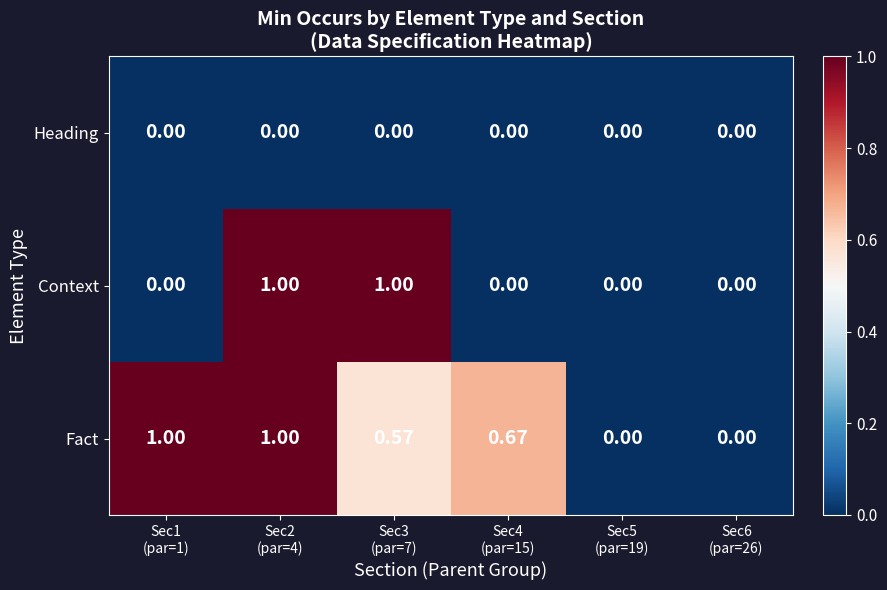

Rank the series by their average value, from lowest to highest.

Heading, Context, Fact